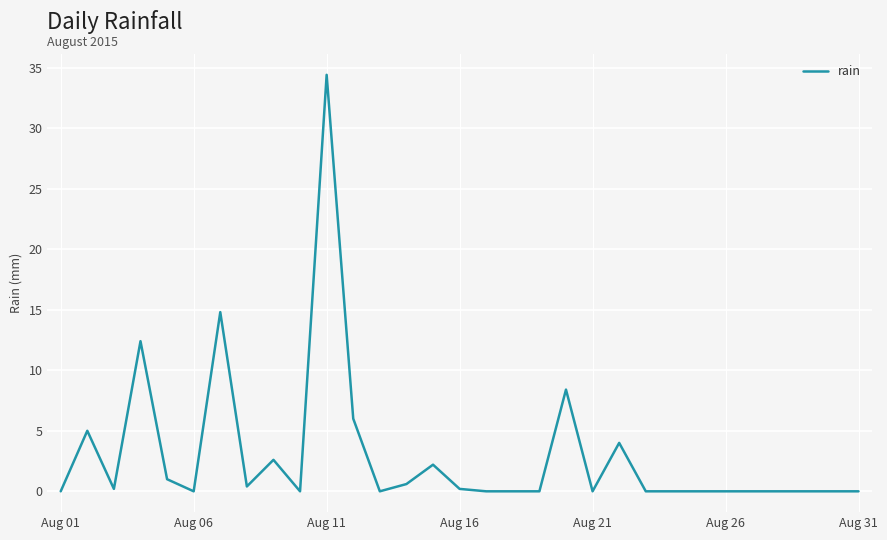

What is the difference between the maximum and minimum values?

34.4